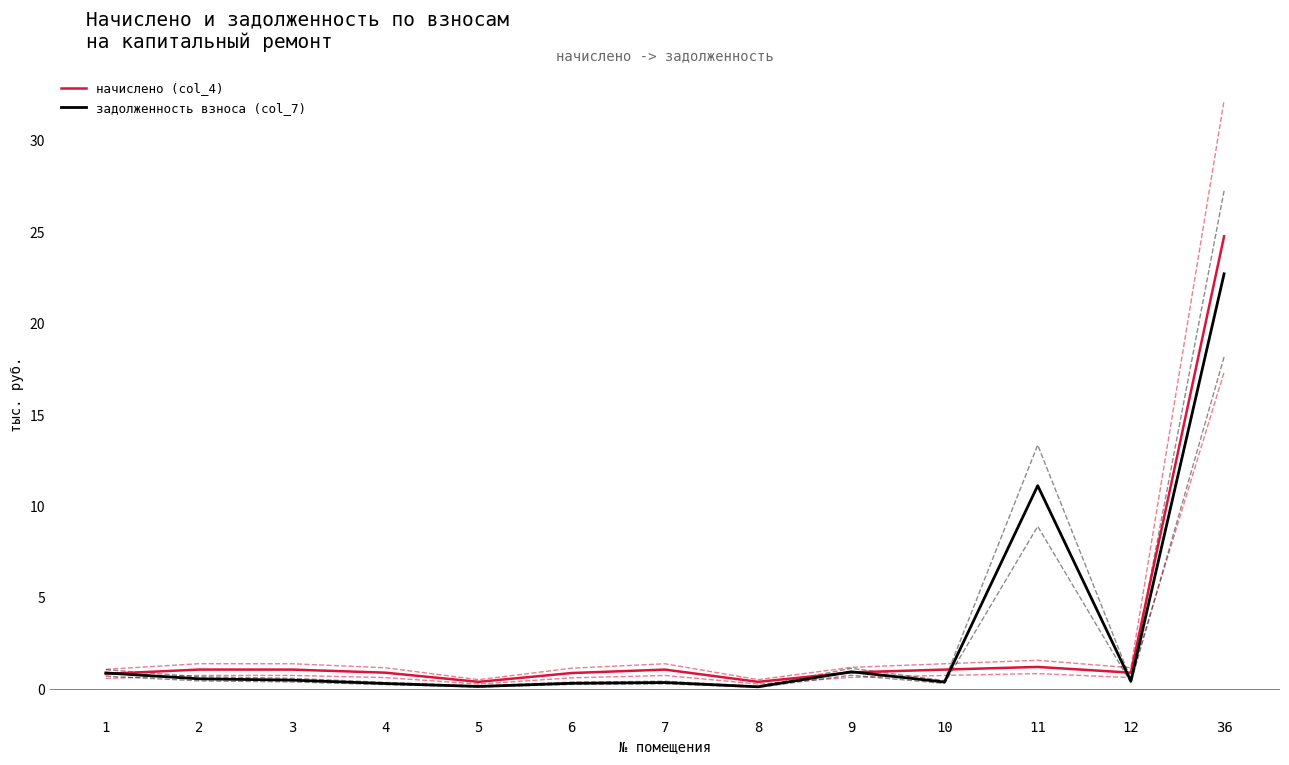

What is the spread (max minus min) of values at 11?

9.9